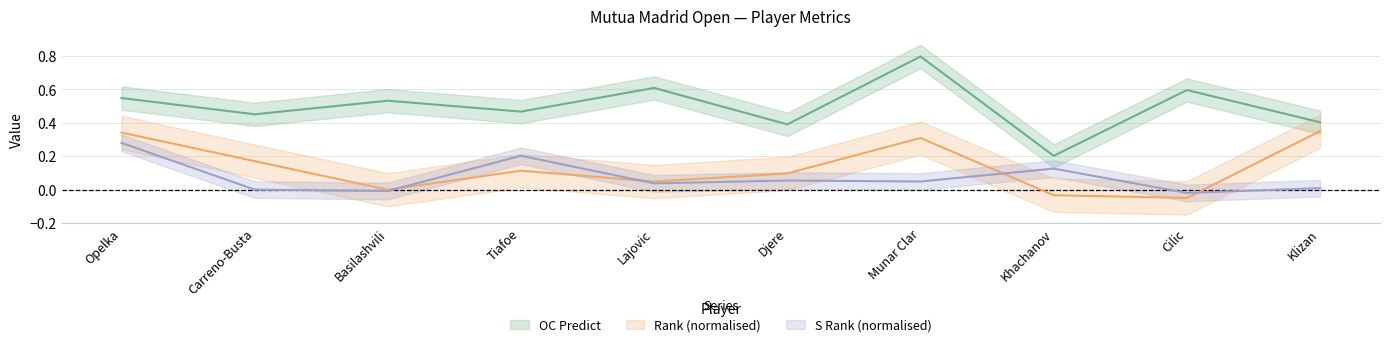

What is the sum of the Rank values at Munar Clar and Basilashvili?

0.3